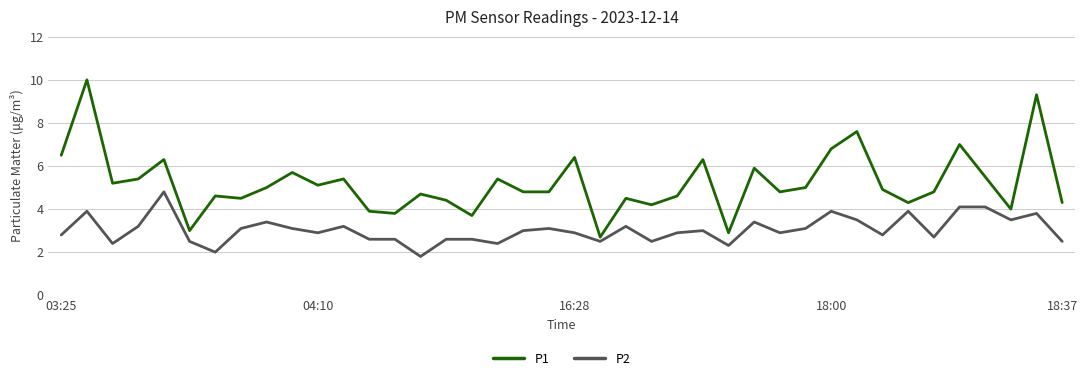

Which series has the largest total across all categories?

P1